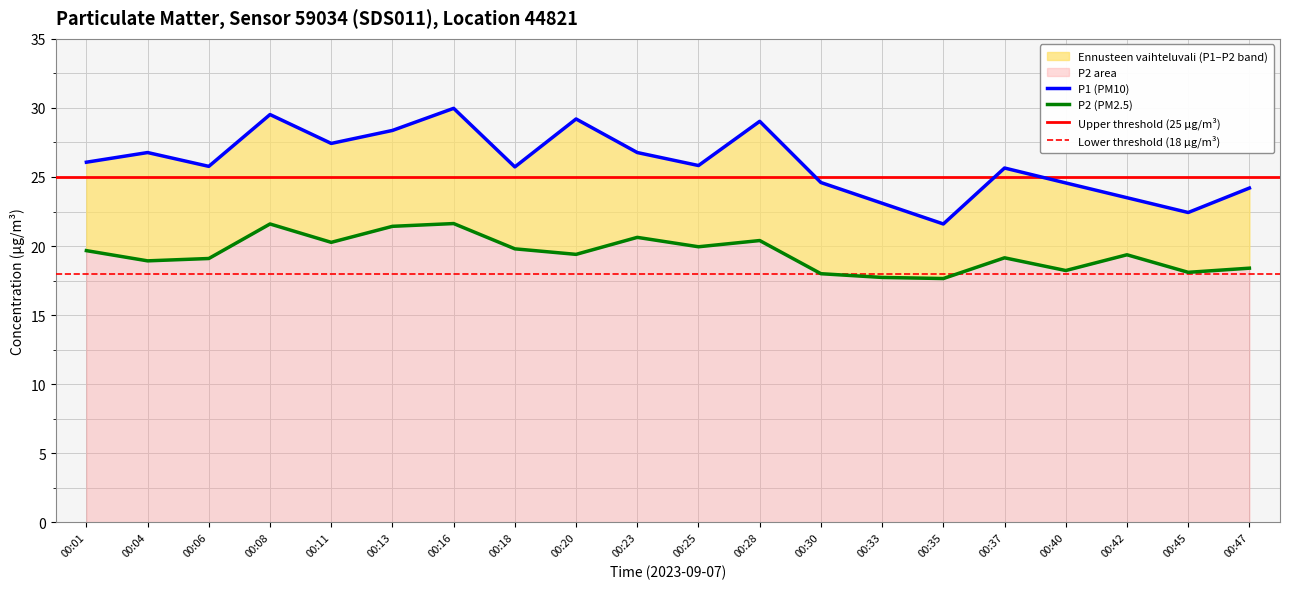

The value of P2 at 00:01 is 19.7. True or false?

True